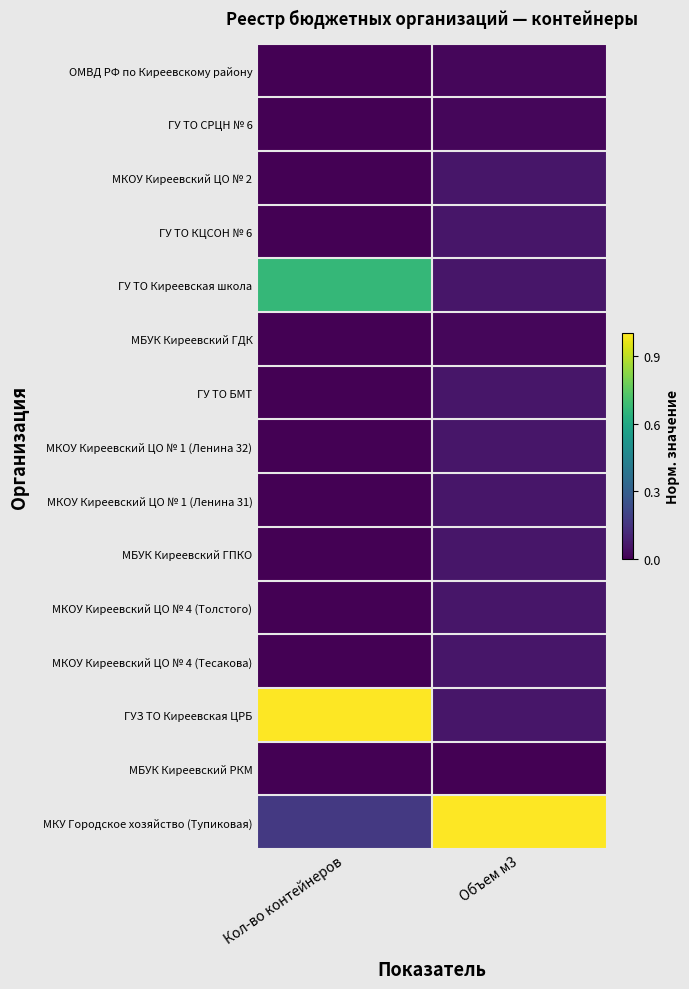

Which series has the largest total across all categories?

МКУ Городское хозяйство (Тупиковая)